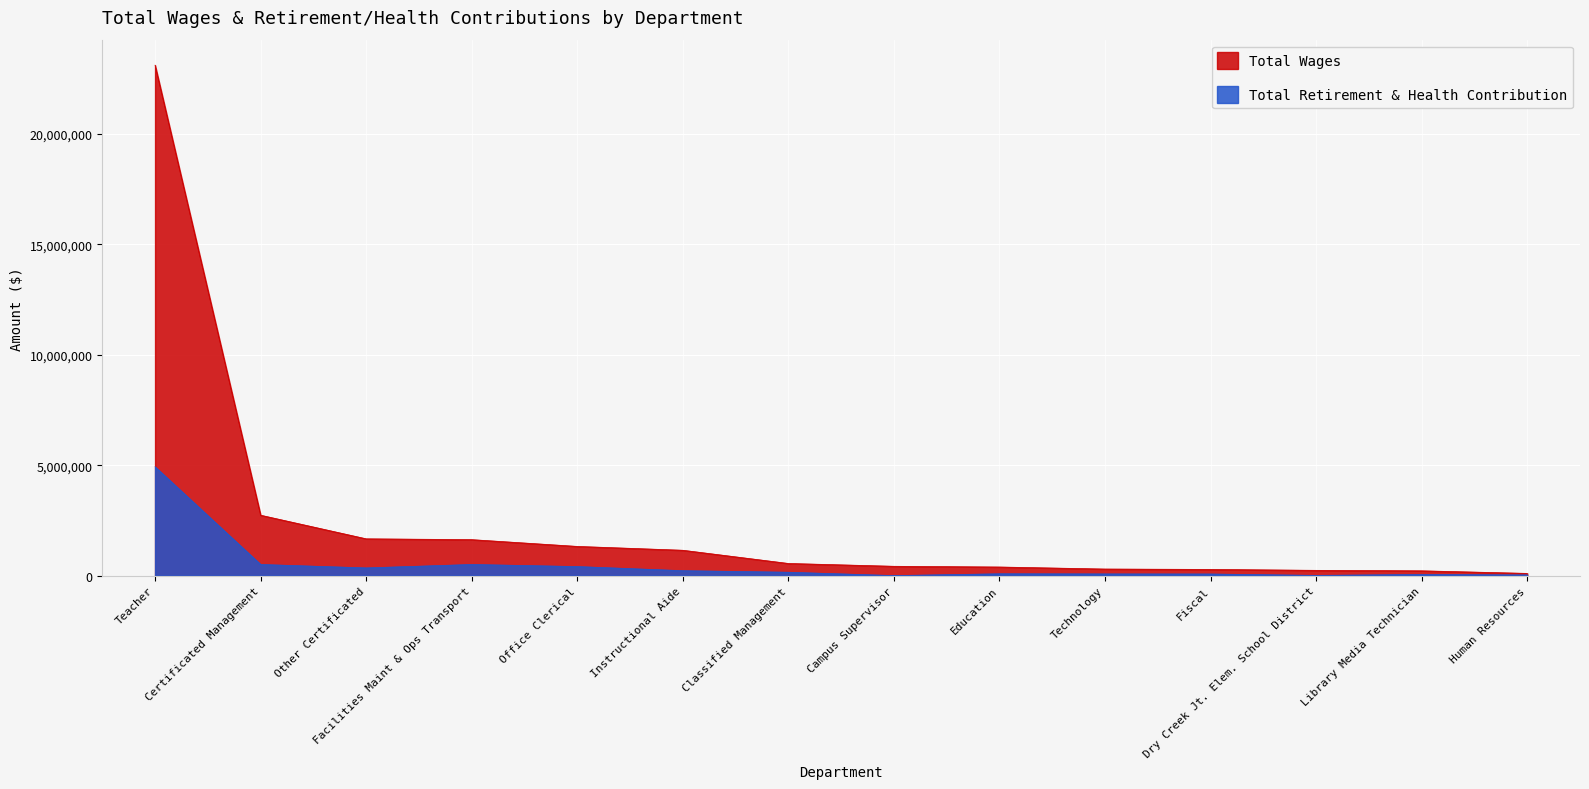

True or false: Total Retirement & Health Contribution and Total Wages cross at least once.

False